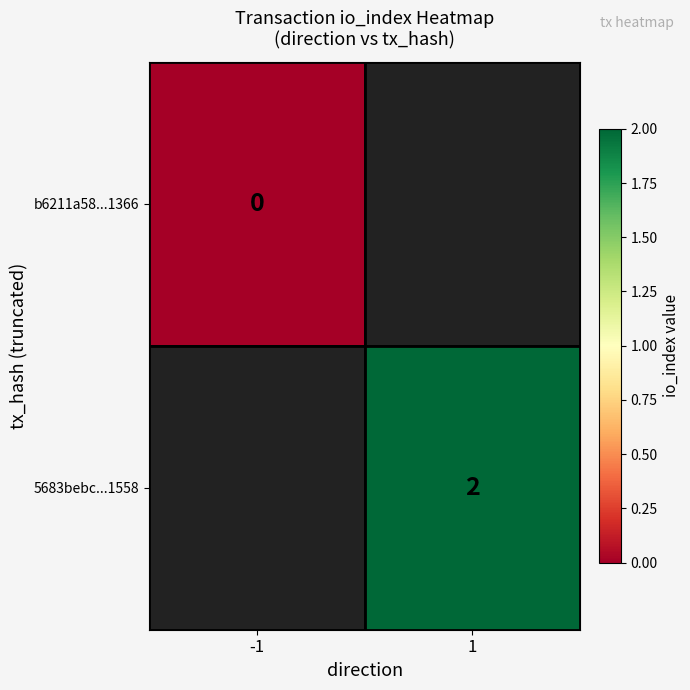

The 5683bebc...1558 series shows 1 at 1. True or false?

False